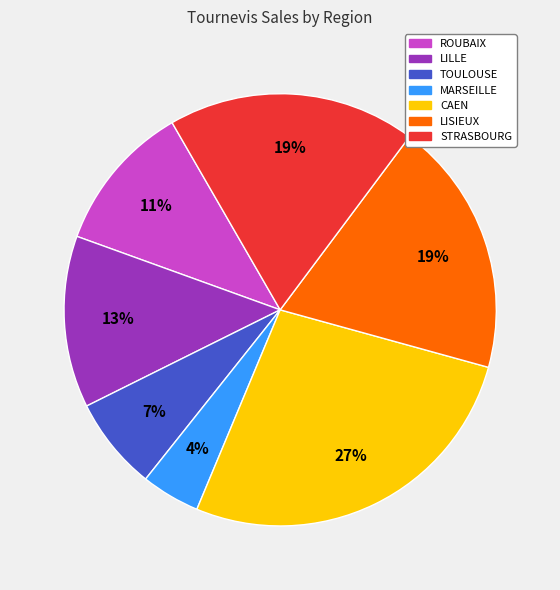

Combined, do LILLE and MARSEILLE account for over 50%?

No